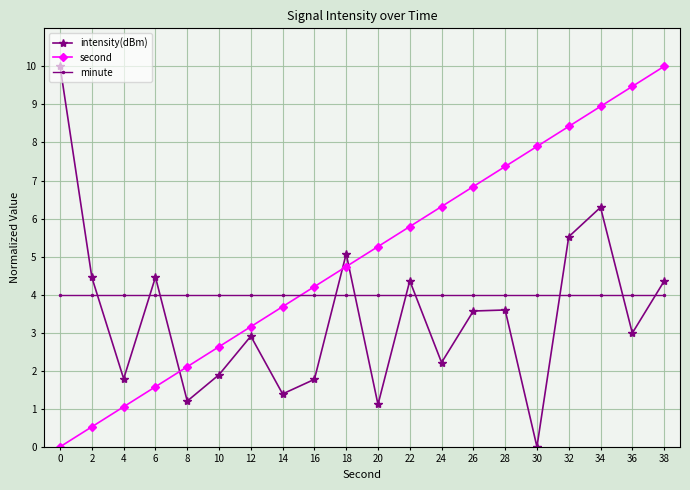

Count the number of categories in the chart.

20